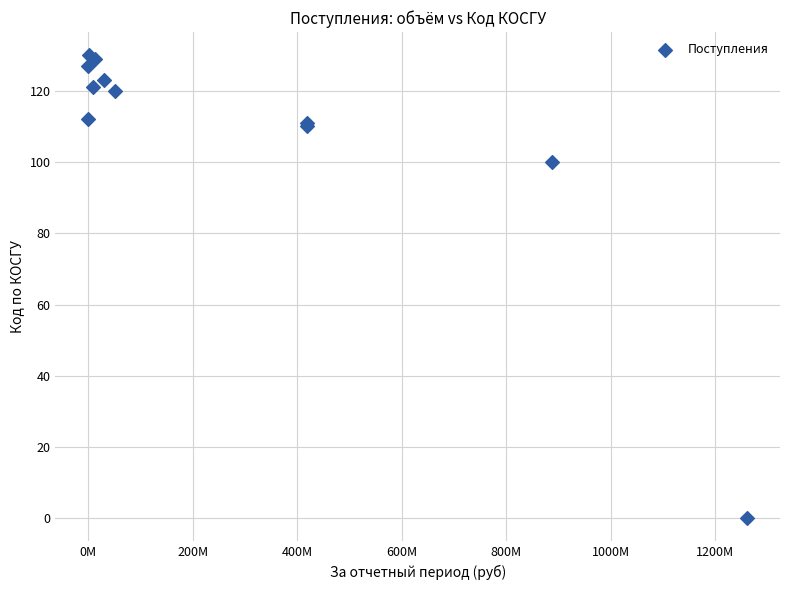

What Y value in the scatter plot is closest to 65?

100